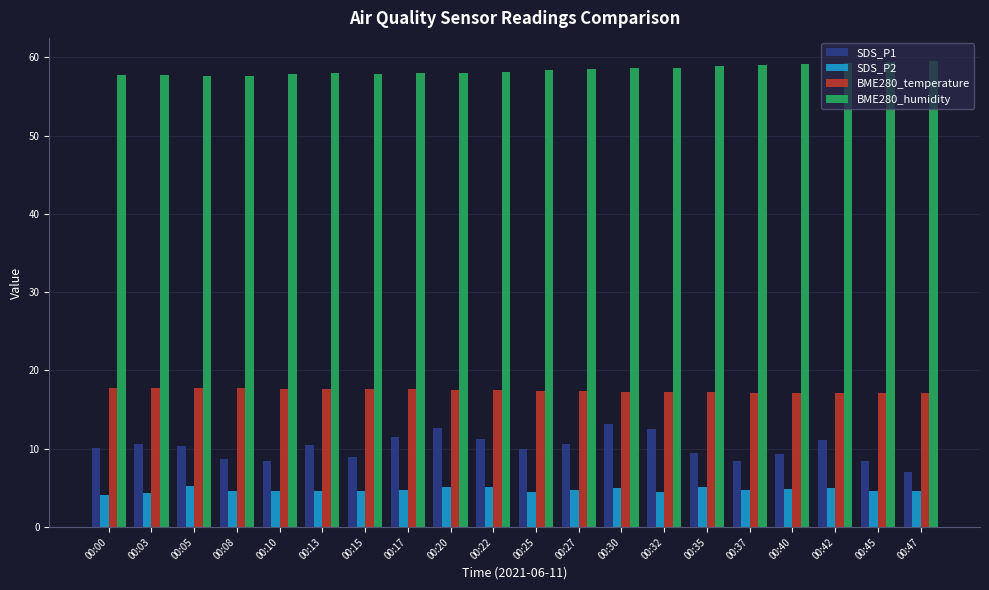

Which series has the widest spread of values?

SDS_P1